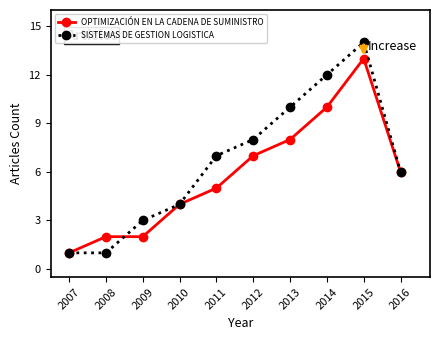

Which series has the largest range (max minus min)?

SISTEMAS DE GESTION LOGISTICA